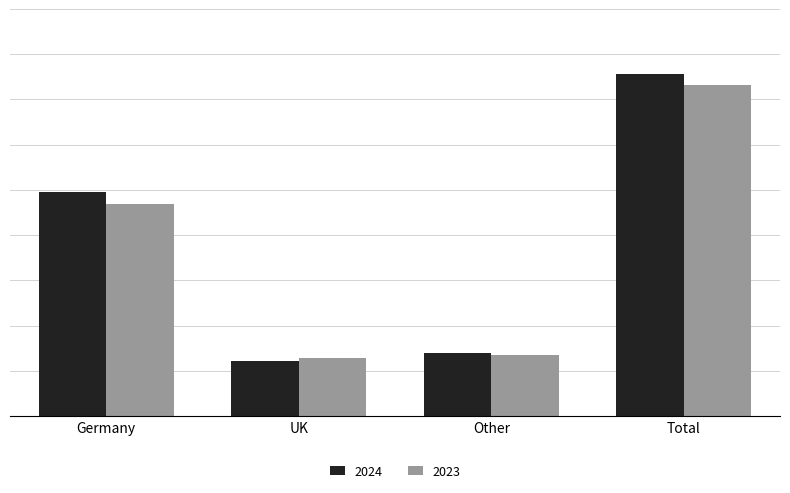

At which label does 2024 reach its minimum?

UK